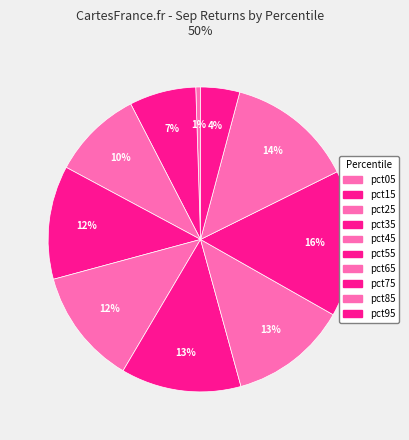

To the nearest percent, what percentage of the pie is pct35?

12%